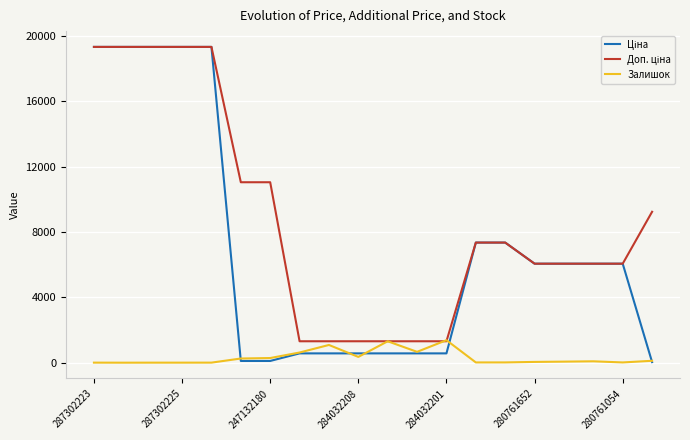

What is the minimum value for Залишок?

5.0